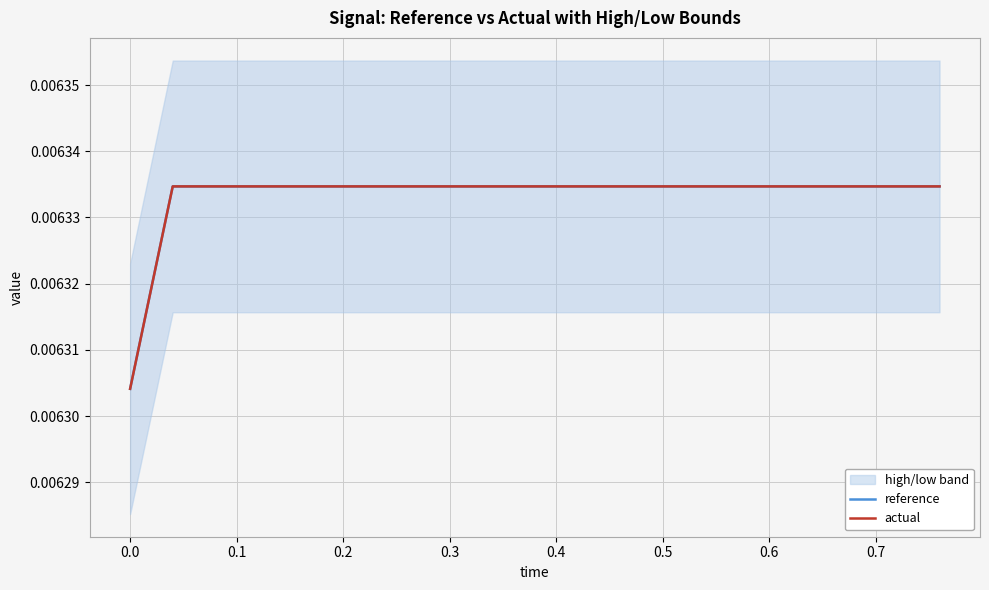

True or false: actual and reference intersect in this chart.

False